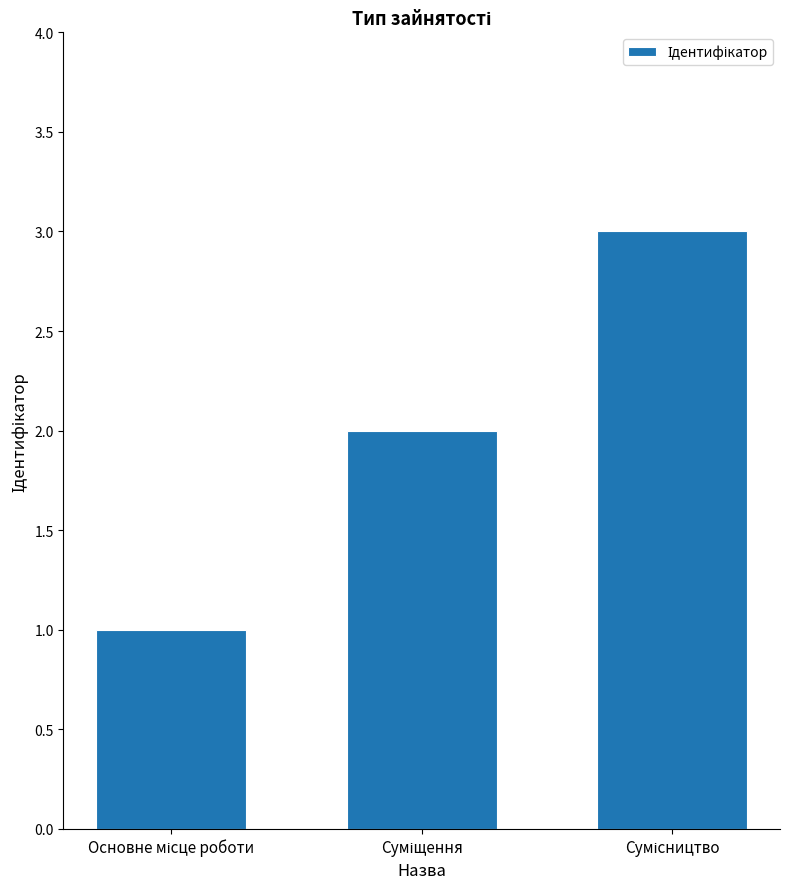

How many data points are less than 2?

1